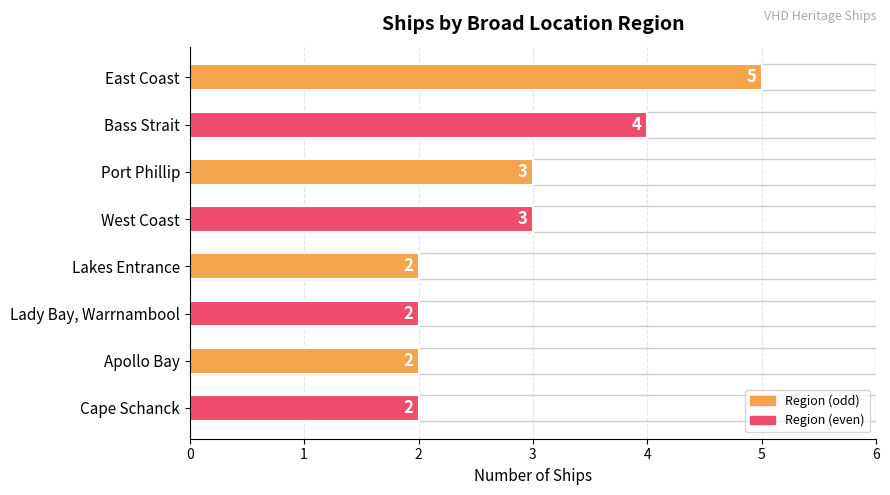

What is the ratio of the value at Cape Schanck to the value at Port Phillip?

0.7